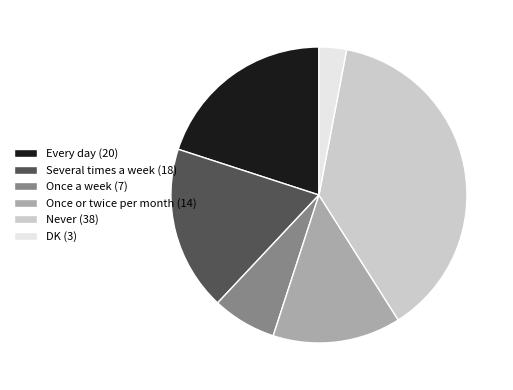

Which has a higher value, Several times a week or DK?

Several times a week